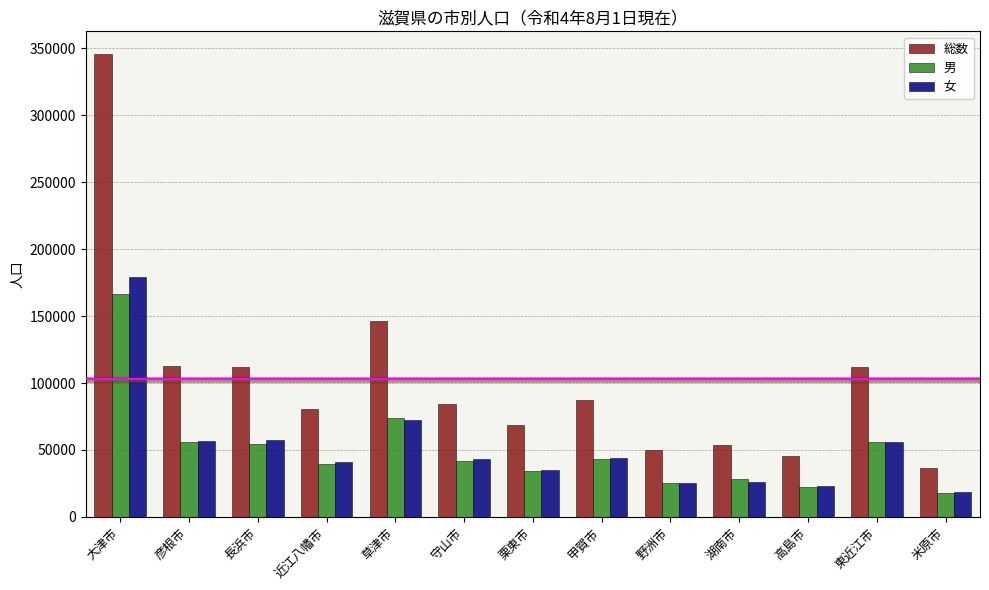

Read the 男 value at 彦根市.

56230